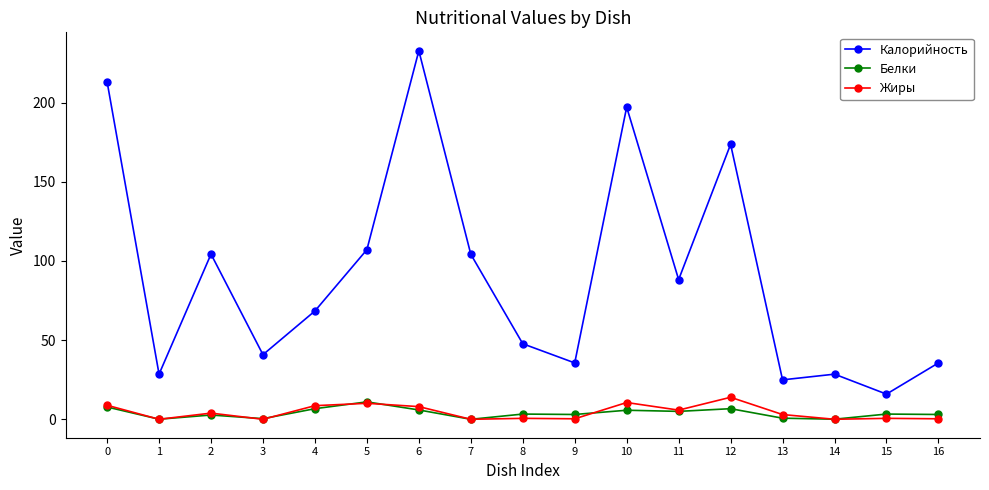

What is the value of the Жиры point at the 7th from the left?

8.0